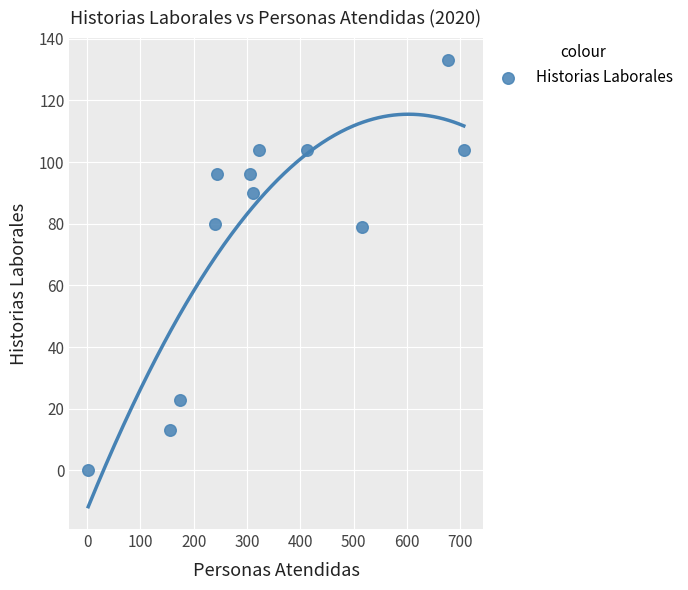

What is the average Y value?

77